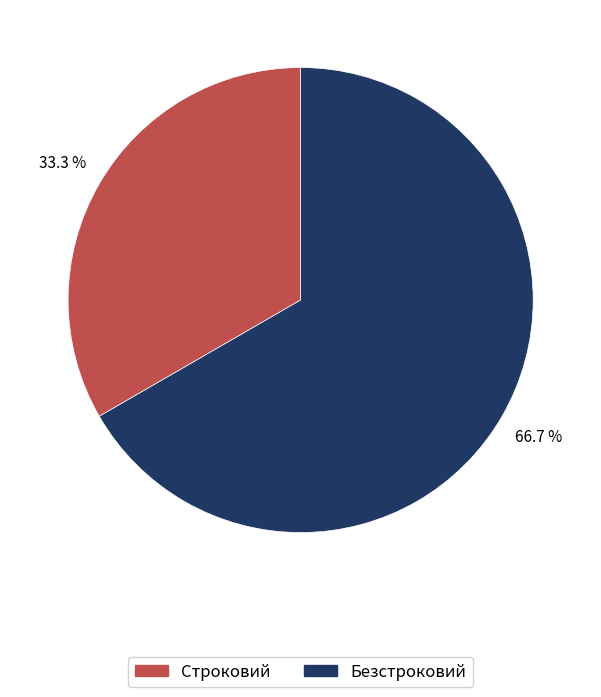

What percentage is NOT represented by Безстроковий?

33.3%